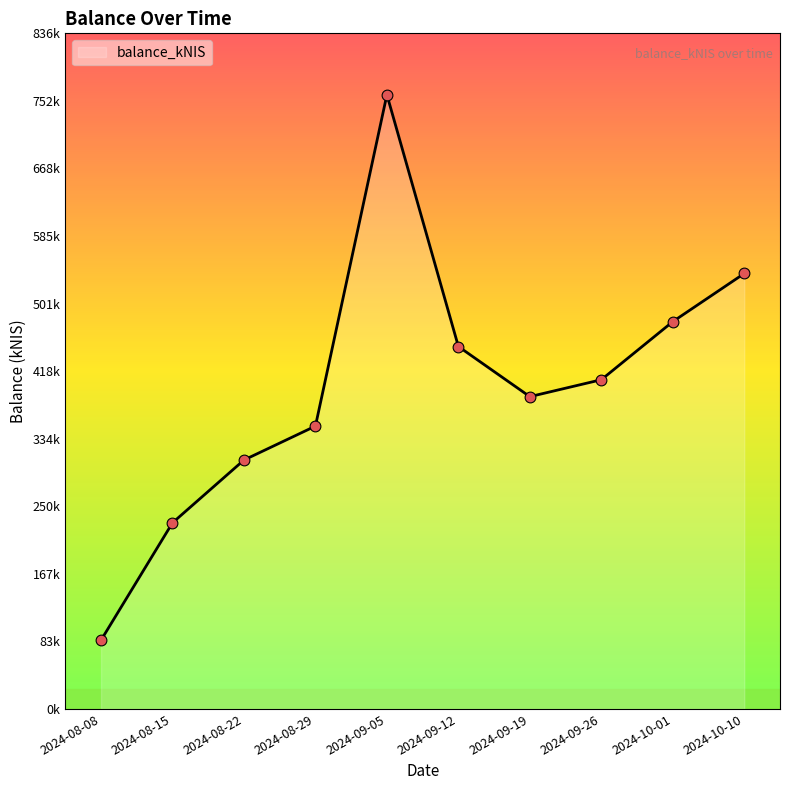

Does the chart have visible grid lines?

No